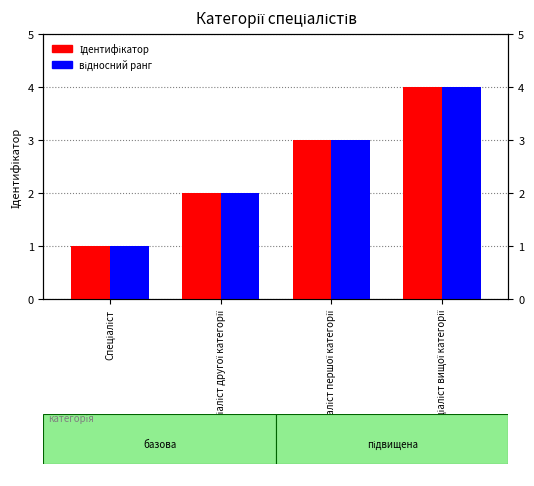

Are the bars horizontal?

No